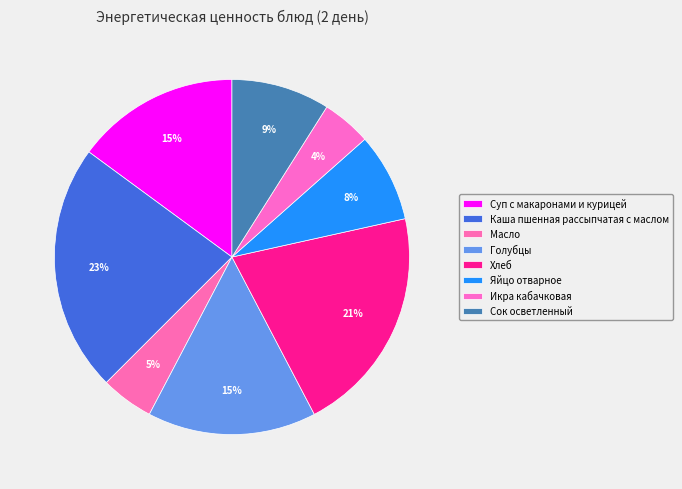

Which category has the smallest portion of the pie?

Икра кабачковая